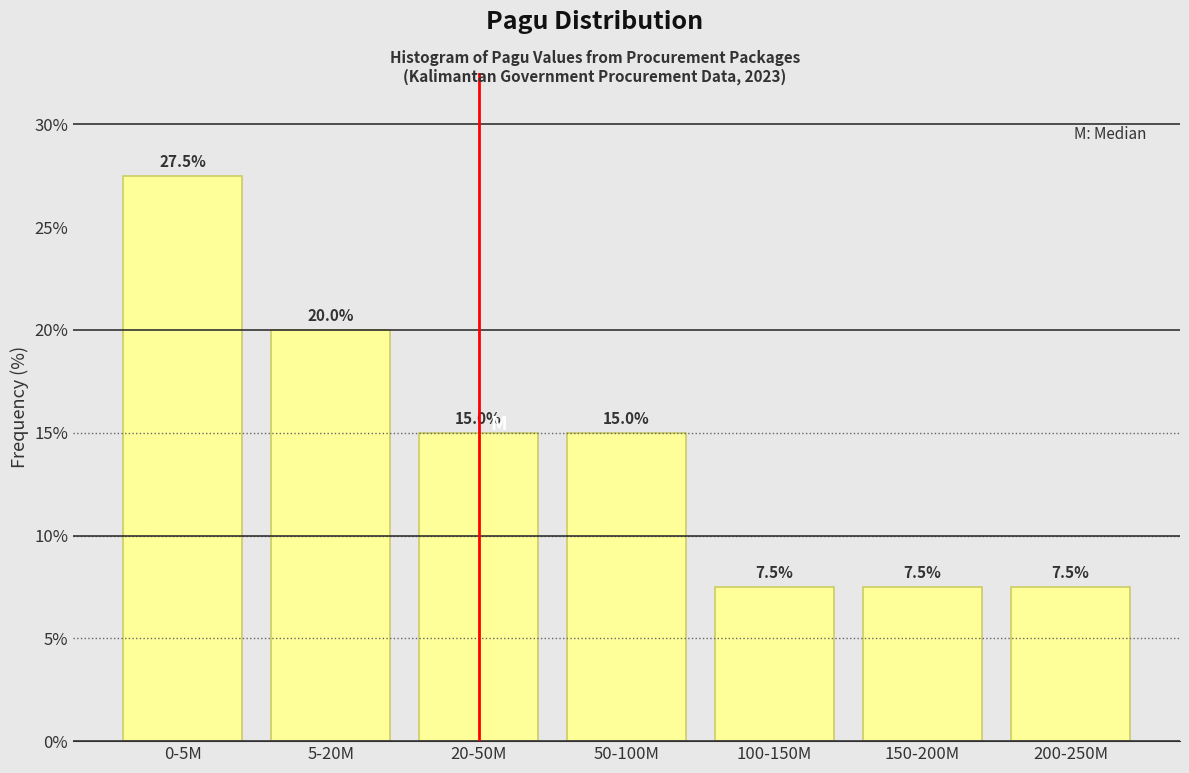

Reading left to right, extract all data points from this chart.

27.5	20.0	15.0	15.0	7.5	7.5	7.5